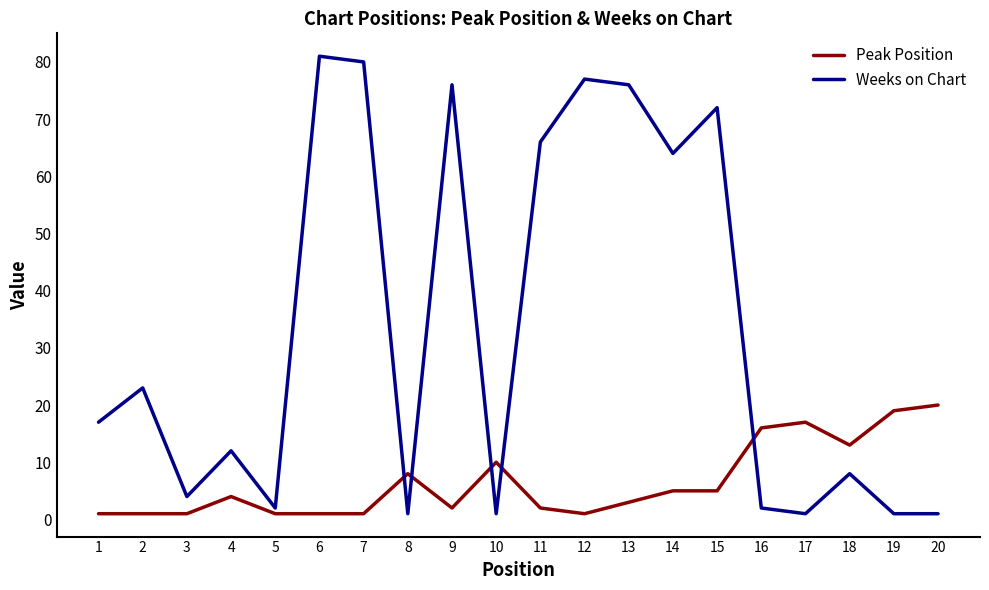

After their last crossing, which series has the higher values: Peak Position or Weeks on Chart?

Peak Position